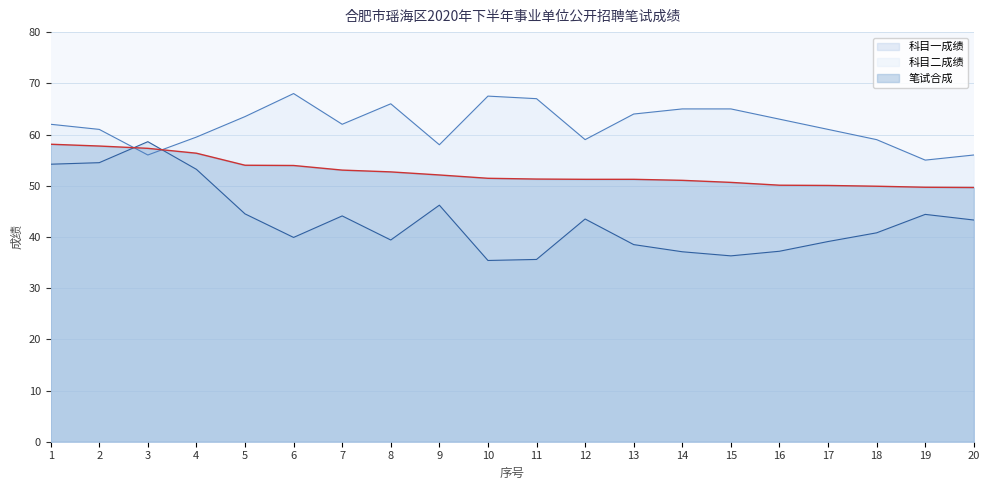

What is the value of the 科目二成绩 point at the 5th from the left?

63.5